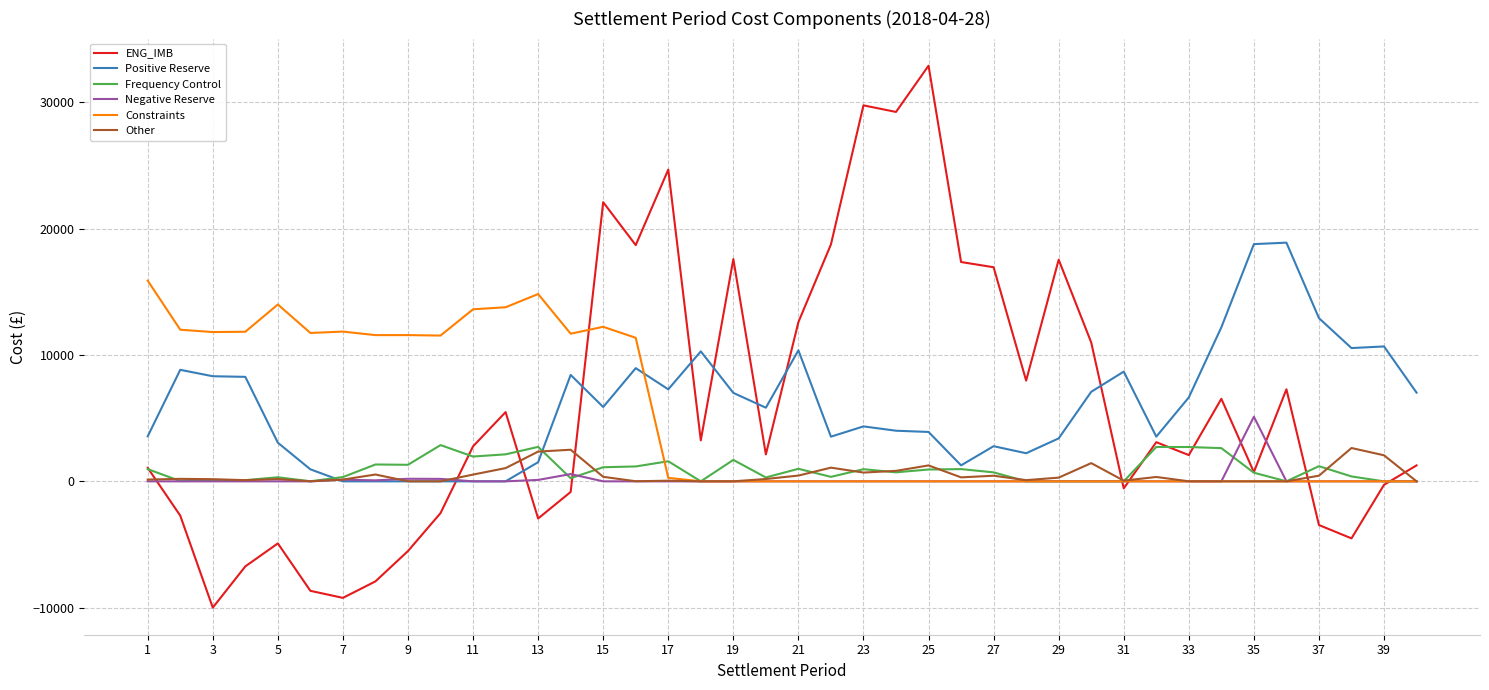

What is the average value of the Negative Reserve series?

160.1